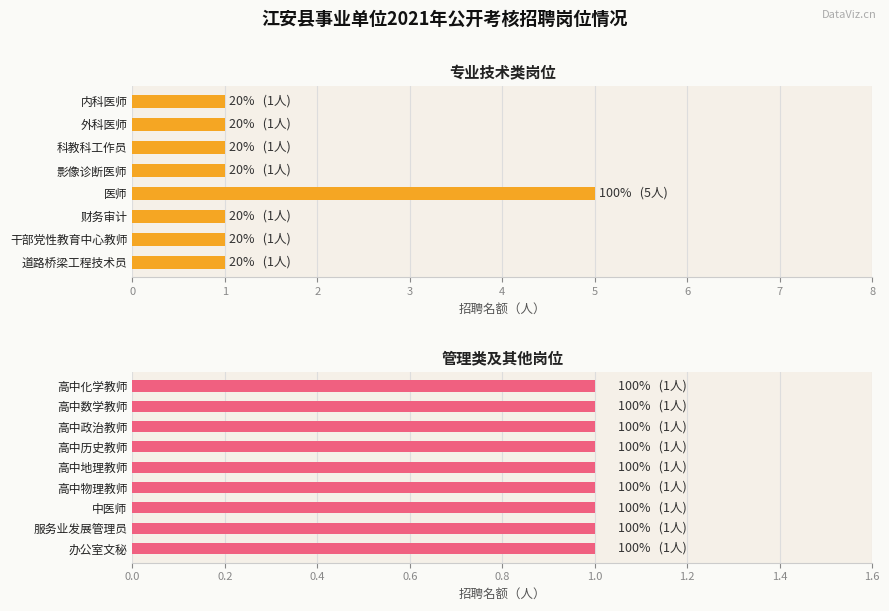

The chart shows a value of 1 at 内科医师. True or false?

True